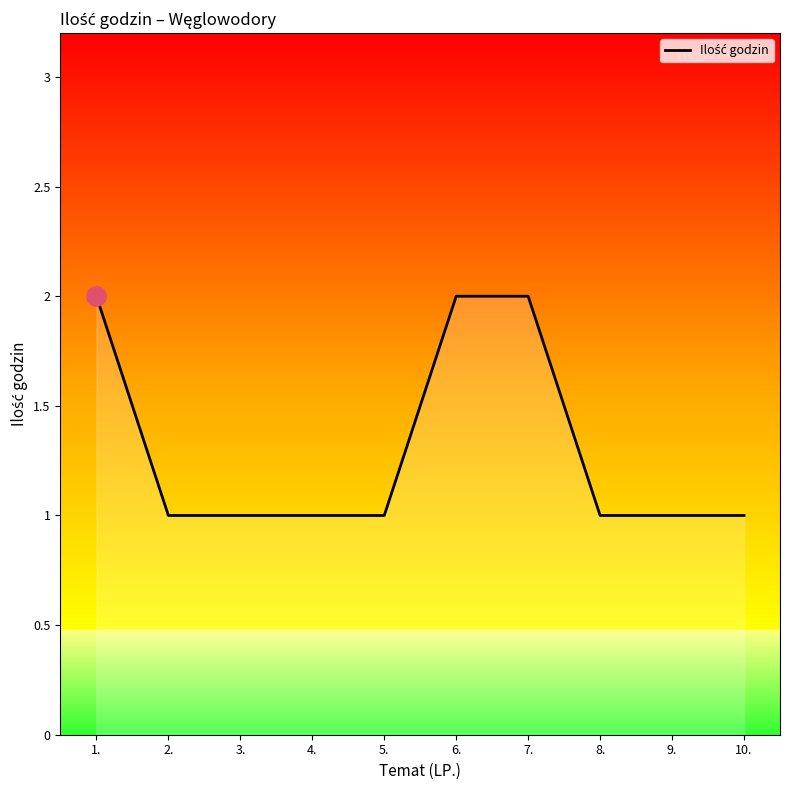

Between 1. and 4., which is larger?

1.